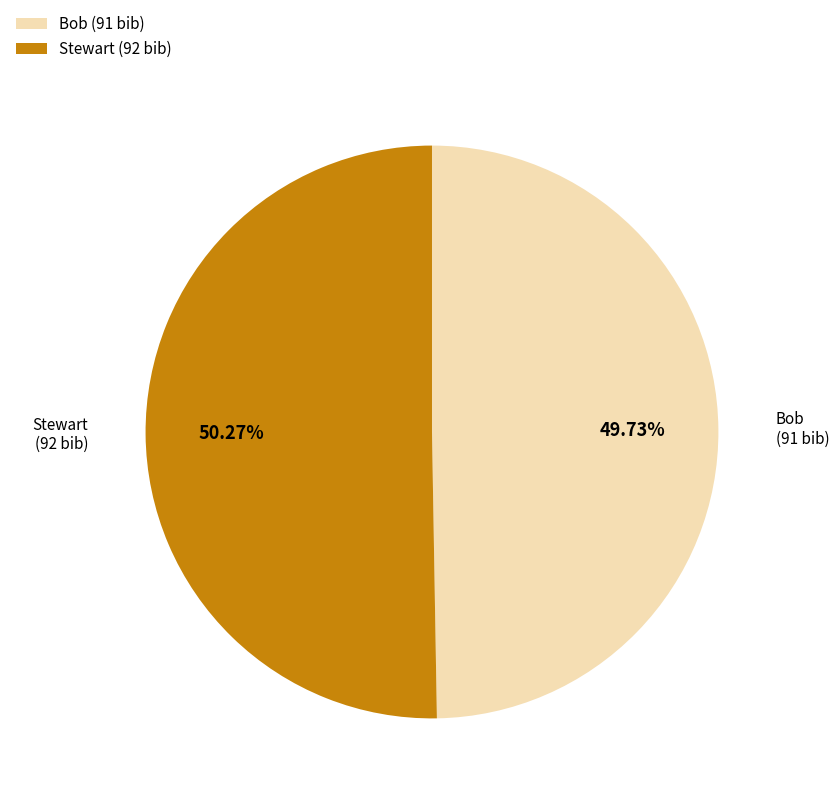

Which slice is the smallest?

Bob